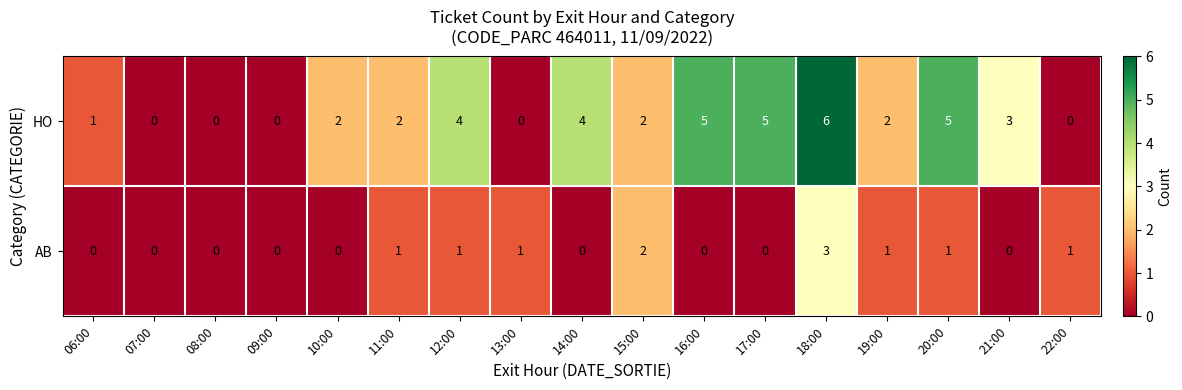

Count the HO values in the range 0 to 4.

13